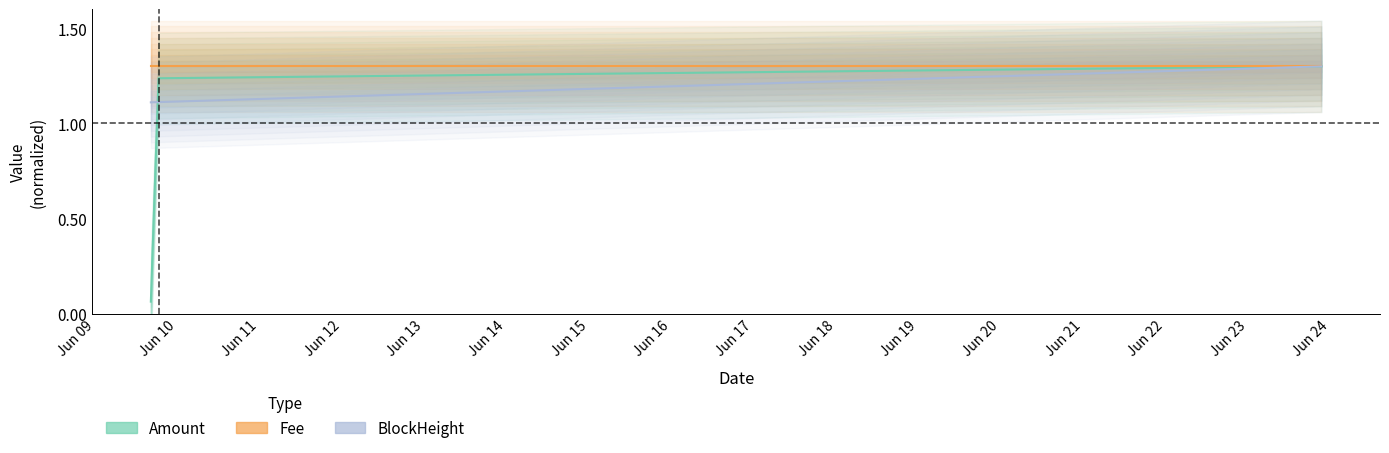

How many categories are shown in the chart?

3